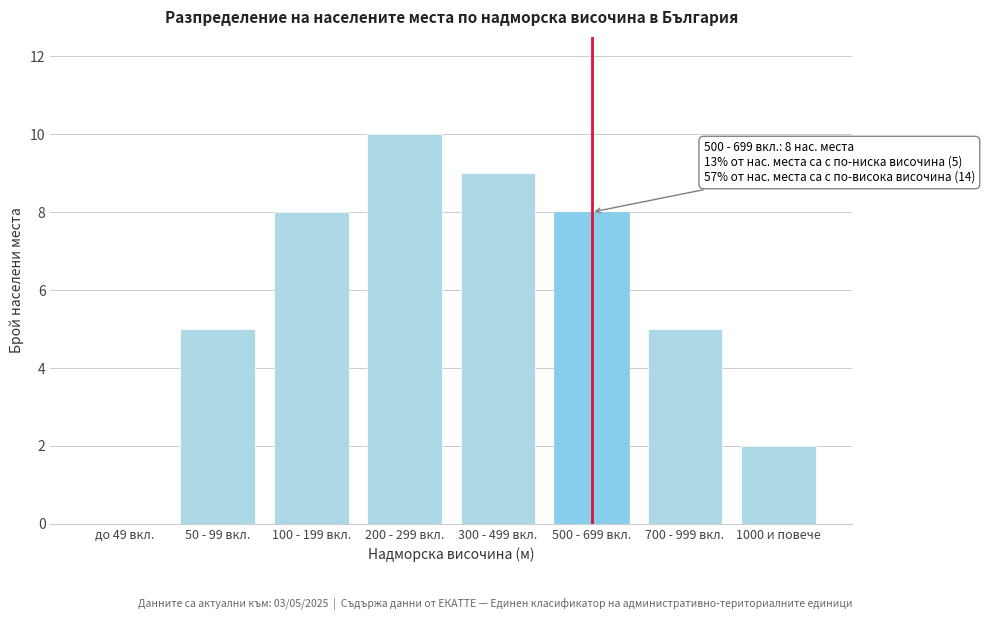

Reading left to right, what are all the values shown in this chart?

до 49 вкл.=0	50 - 99 вкл.=5	100 - 199 вкл.=8	200 - 299 вкл.=10	300 - 499 вкл.=9	500 - 699 вкл.=8	700 - 999 вкл.=5	1000 и повече=2